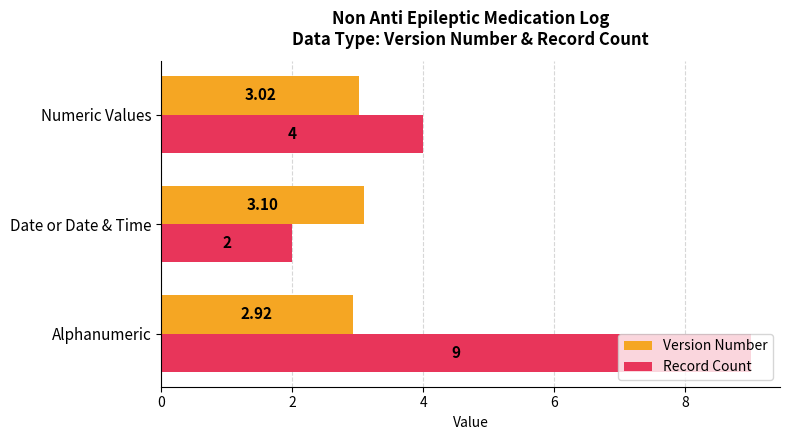

What are all the series names shown in the legend?

Version Number, Record Count